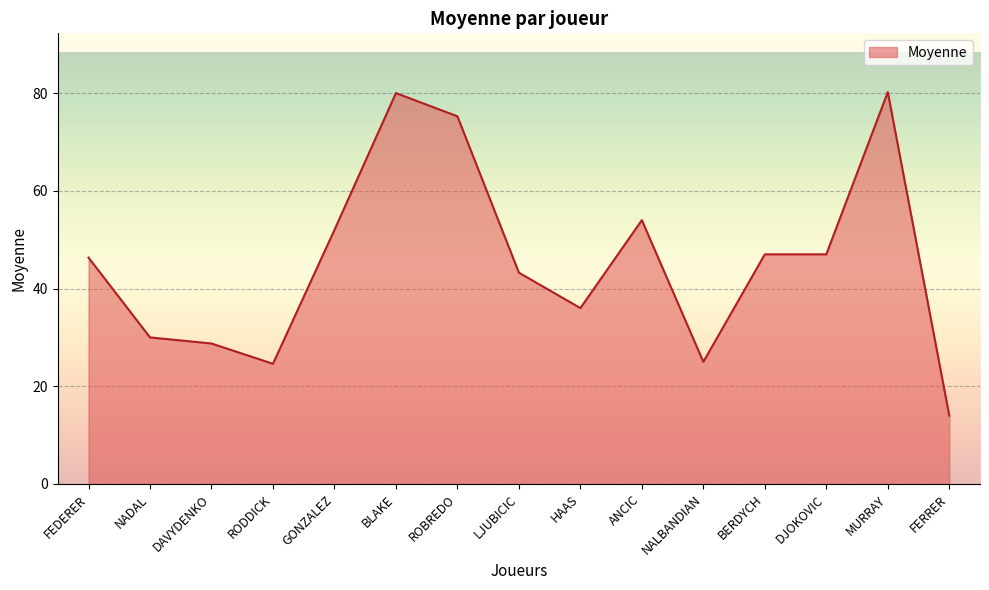

The chart shows a value of 75.2 at ROBREDO. True or false?

True